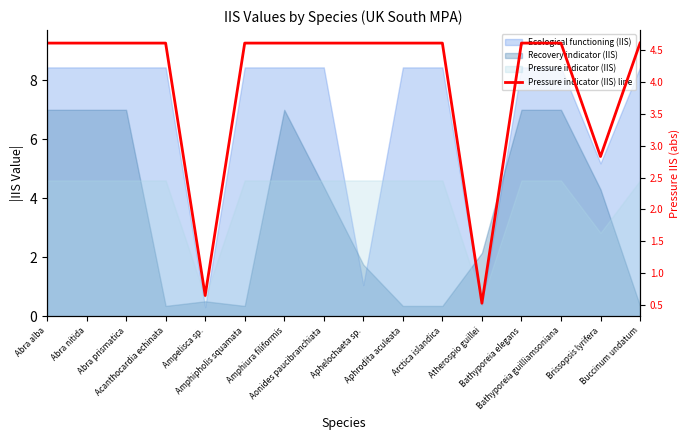

Where is the first local minimum?

Ampelisca sp.